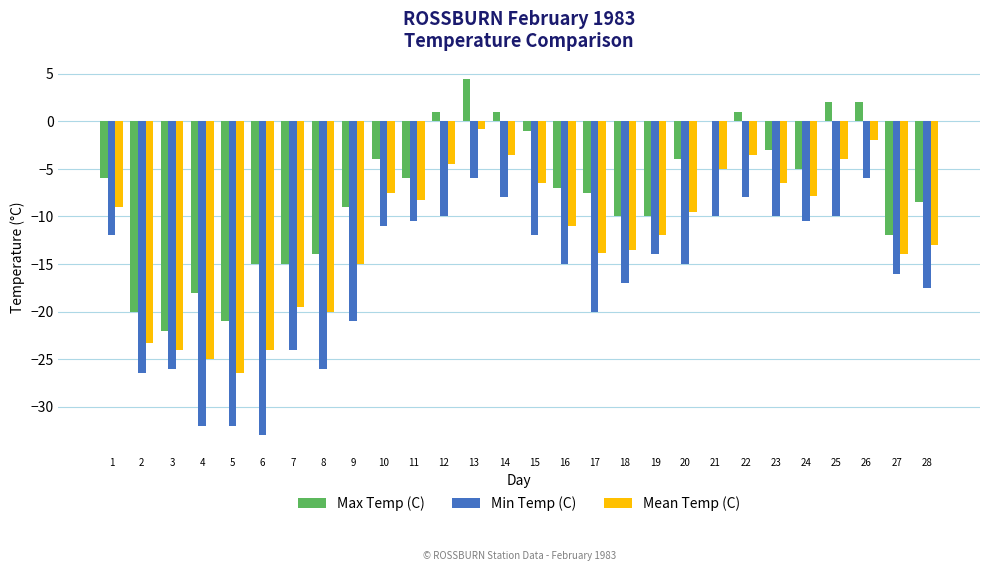

What is the sum of all Max Temp (C) values?

-206.5